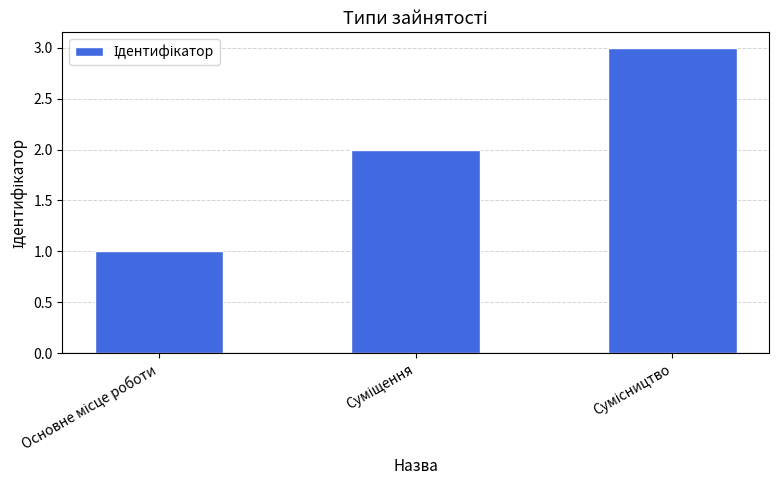

What is the difference between the second highest and minimum values?

1